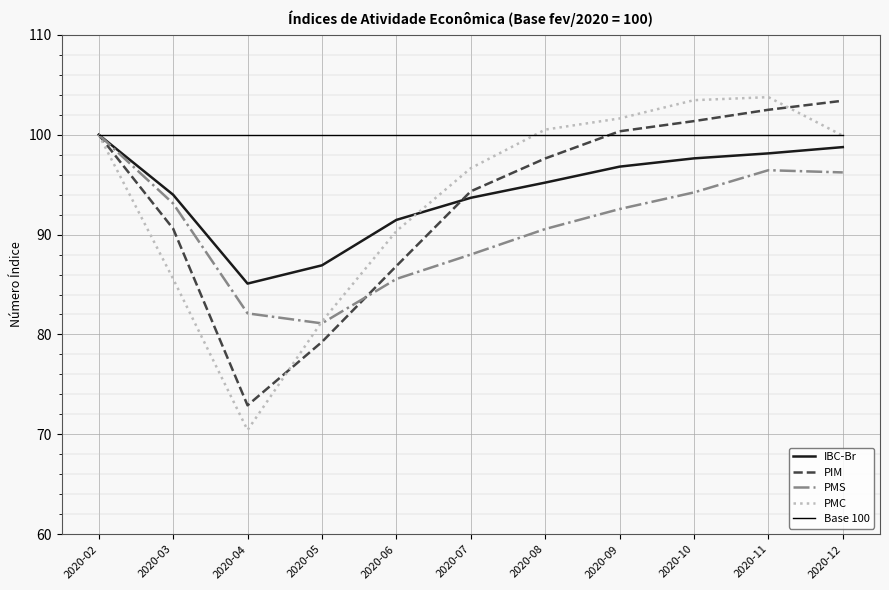

Is it true that PMS equals 49.6 at 2020-09?

False